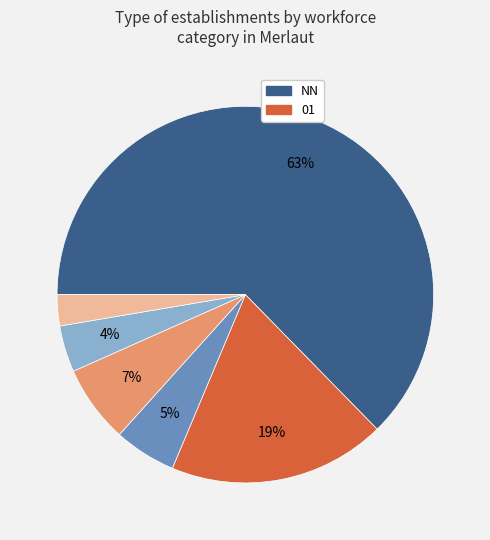

To the nearest percent, what is the average slice percentage?

17%